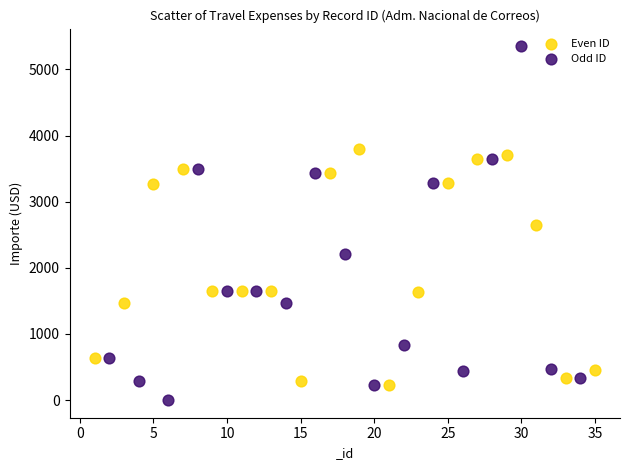

Which series contains the highest Y value?

Odd ID